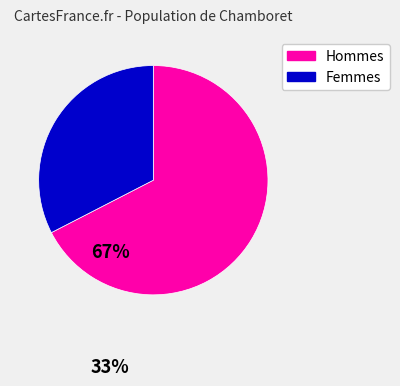

Is there a majority slice in this chart?

Yes